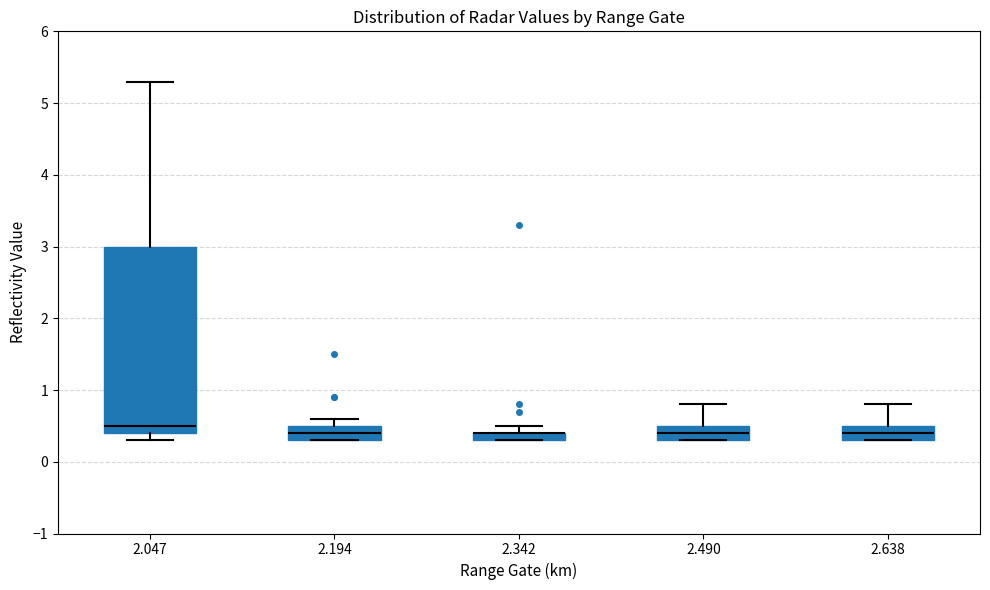

Comparing the boxes themselves (not the whiskers), which one is the tallest?

2.047